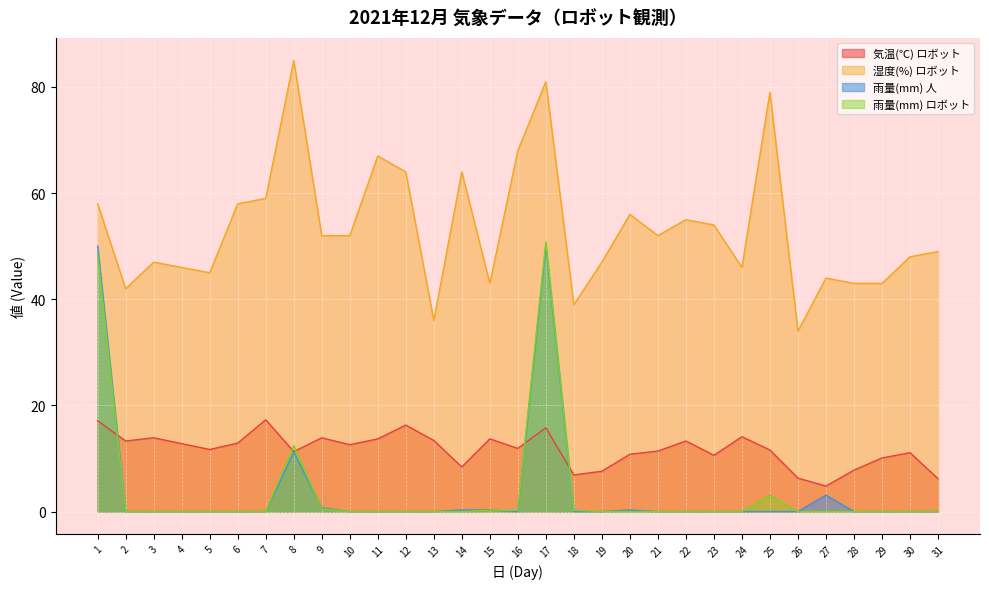

How many values in the 気温(℃) ロボット series exceed 11?

21